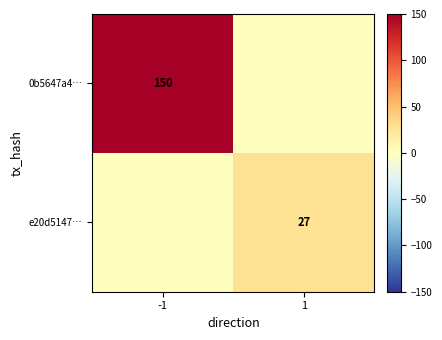

What is the spread (max minus min) of values at 1?

27